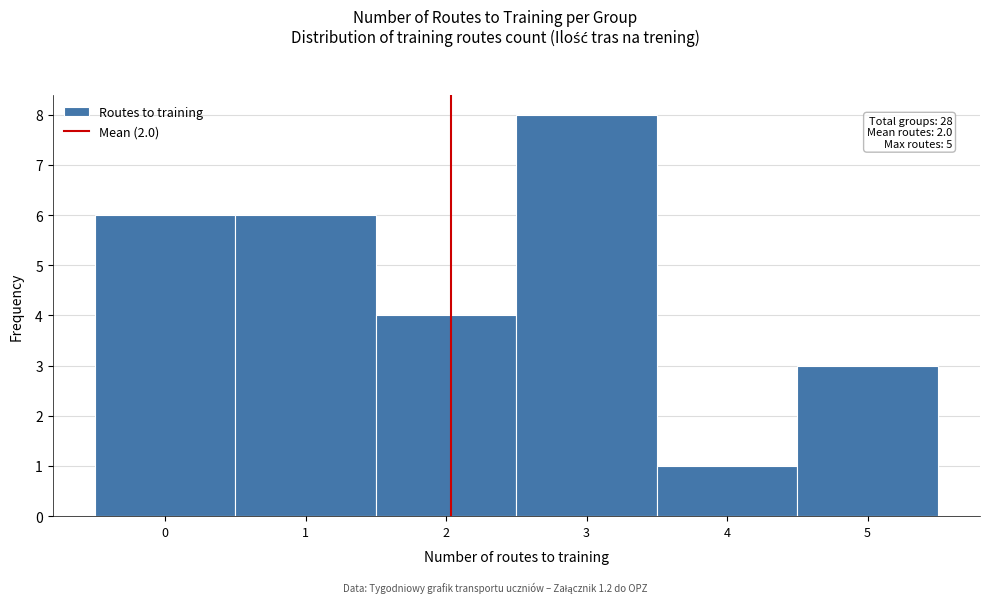

Which range on the x-axis has the tallest bar?

2.5 to 3.5